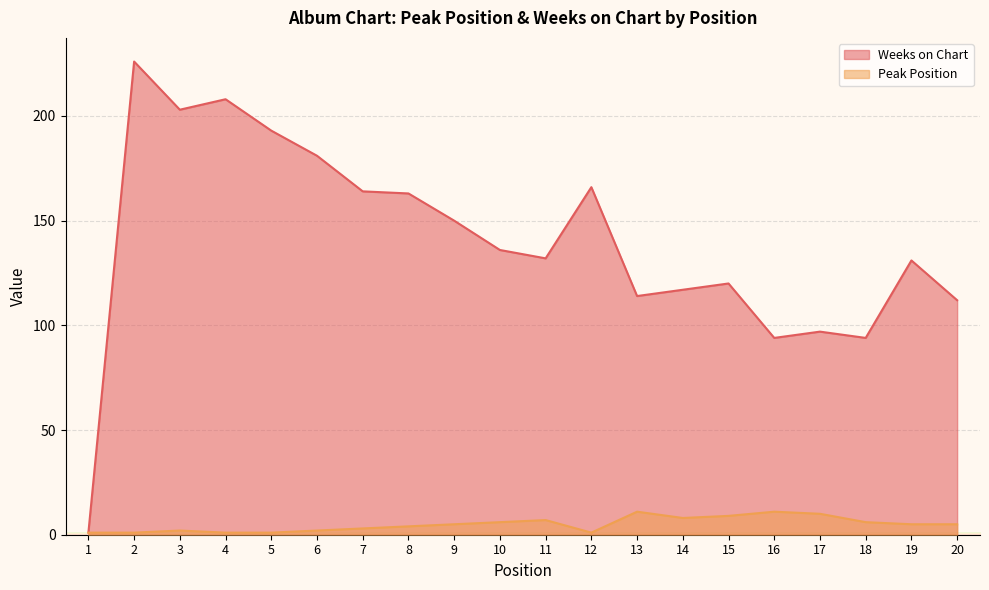

Reading right to left, extract all data points from this chart.

Peak Position: 5	5	6	10	11	9	8	11	1	7	6	5	4	3	2	1	1	2	1	1
Weeks on Chart: 112	131	94	97	94	120	117	114	166	132	136	150	163	164	181	193	208	203	226	1